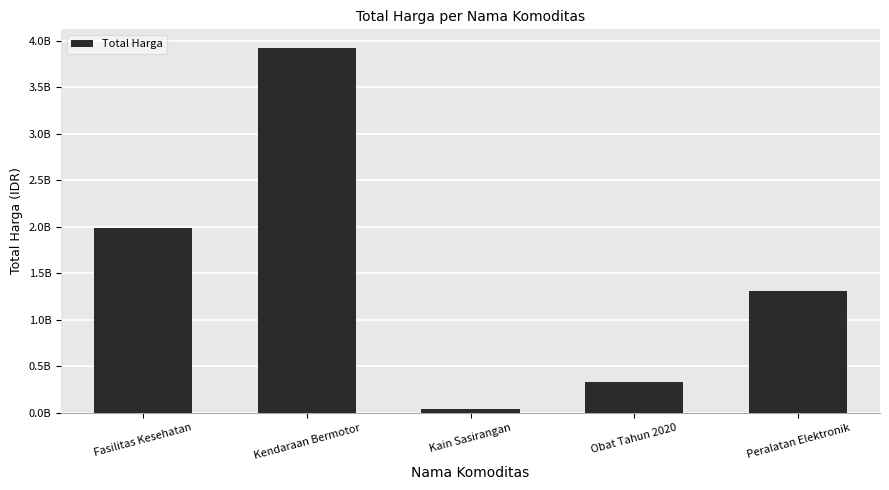

Are the bars horizontal?

No